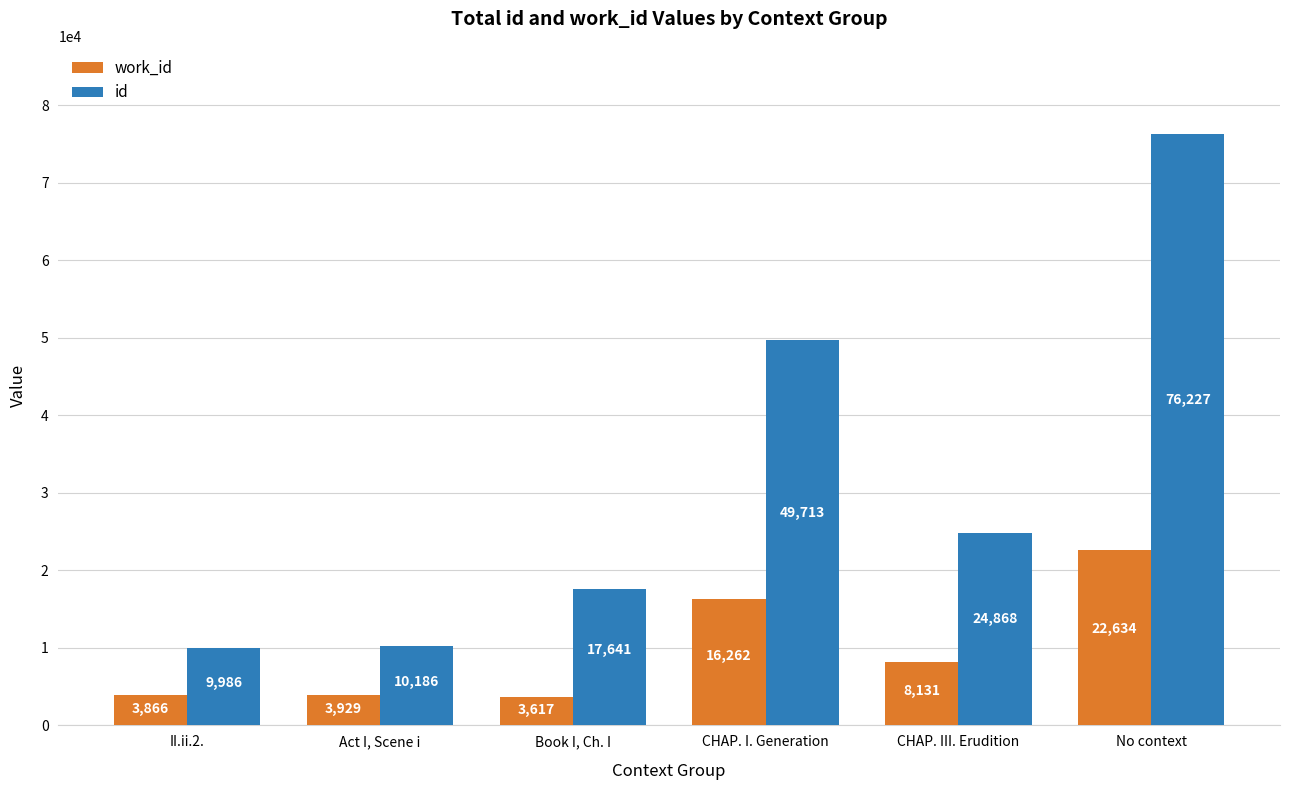

At which label is id closest to 43106?

CHAP. I. Generation